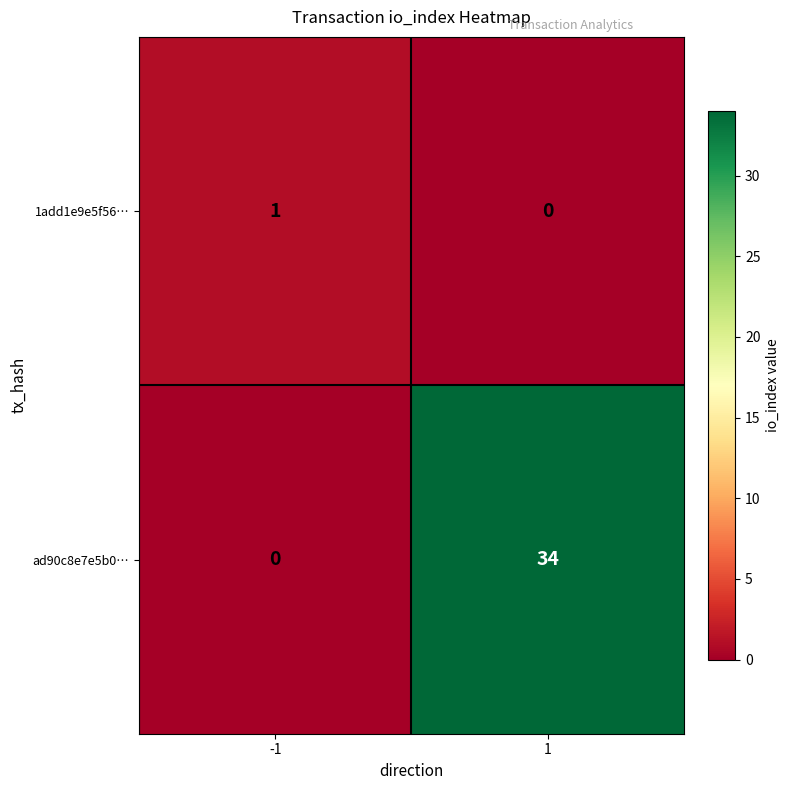

Rank the series by their maximum value, from highest to lowest.

ad90c8e7e5b0…, 1add1e9e5f56…